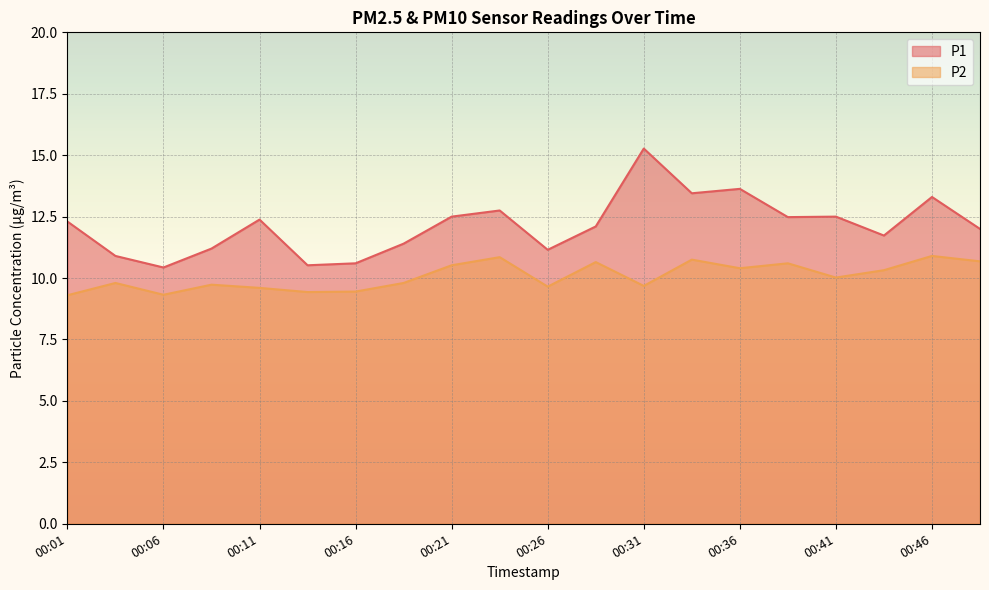

Which category has the highest value in the P1 series?

00:31